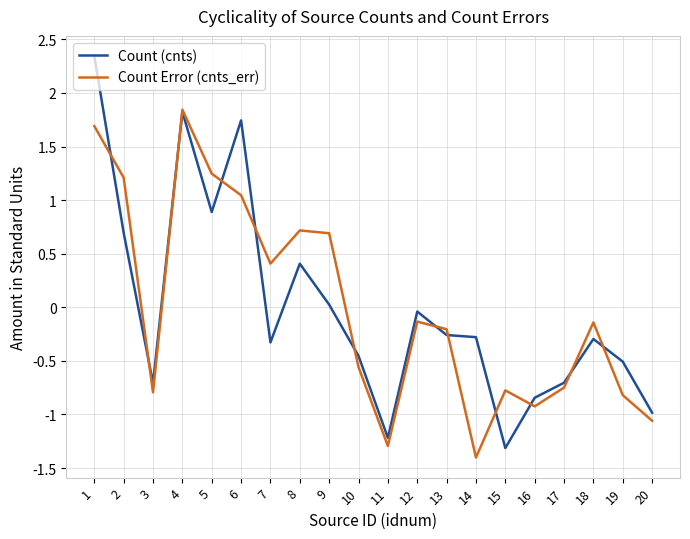

Which series changed the most between 5 and 15?

Count (cnts)